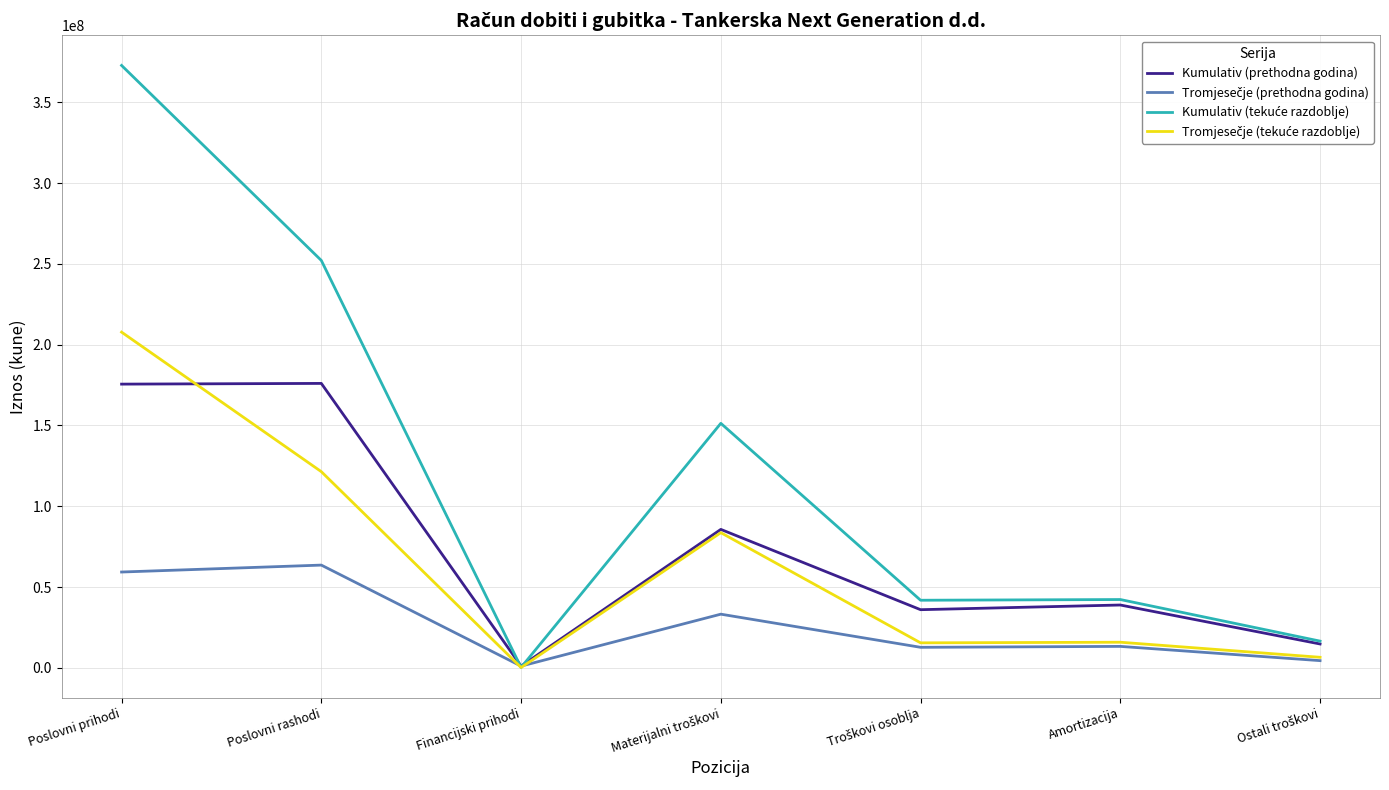

Which label corresponds to the smallest value in the chart?

Financijski prihodi